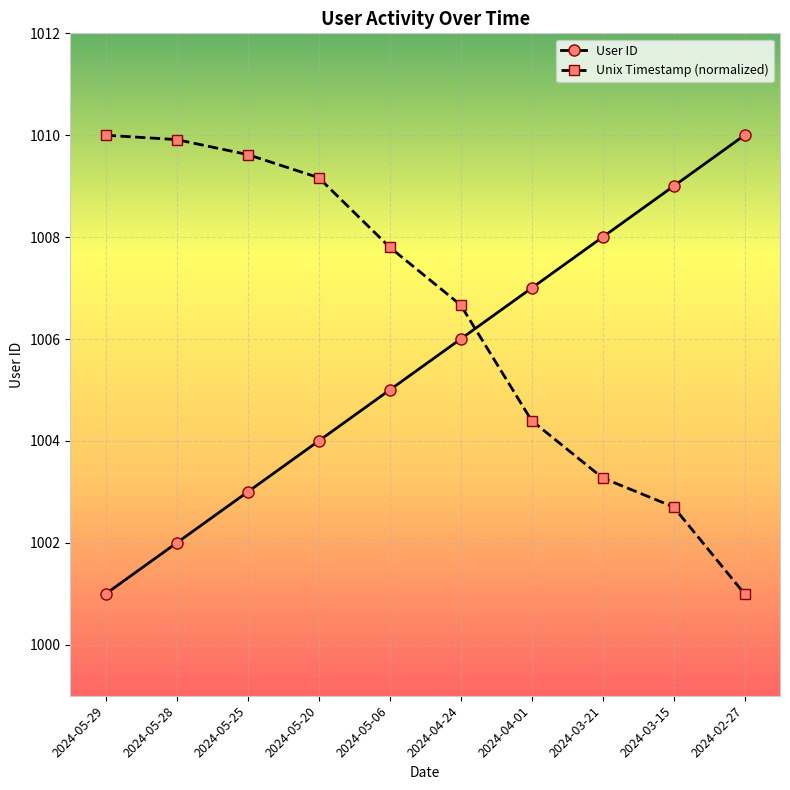

Reading left to right, list all the values displayed in this chart.

User ID: 1001.0	1002.0	1003.0	1004.0	1005.0	1006.0	1007.0	1008.0	1009.0	1010.0
Unix Timestamp (normalized): 1010.0	1009.9	1009.6	1009.2	1007.8	1006.7	1004.4	1003.3	1002.7	1001.0